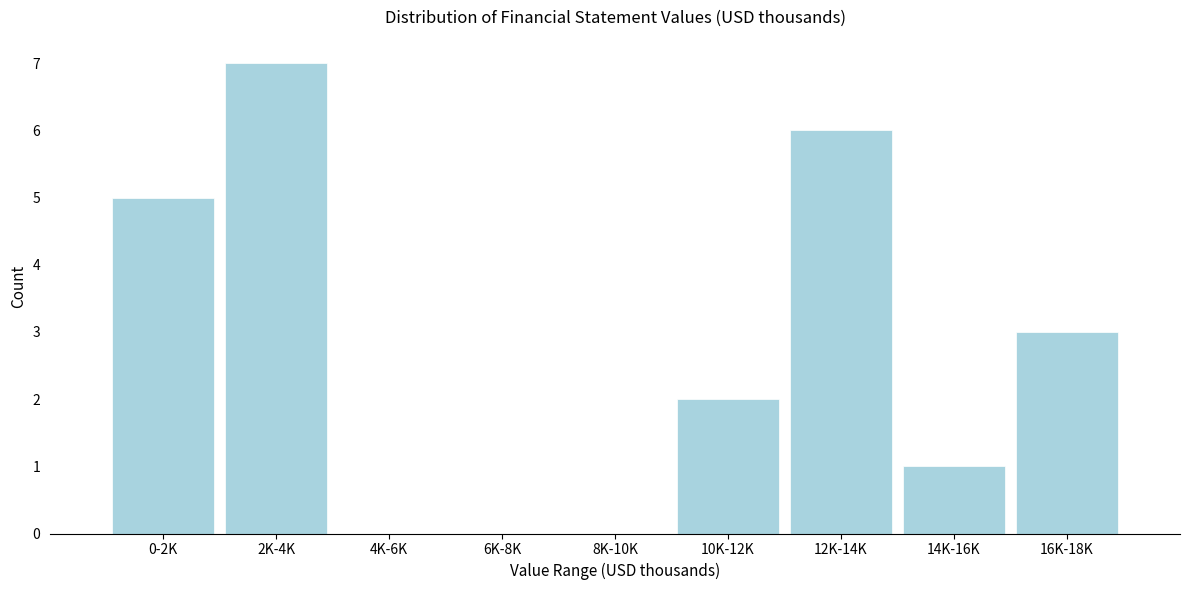

Reading left to right, list all the values displayed in this chart.

0-2K=5	2K-4K=7	4K-6K=0	6K-8K=0	8K-10K=0	10K-12K=2	12K-14K=6	14K-16K=1	16K-18K=3